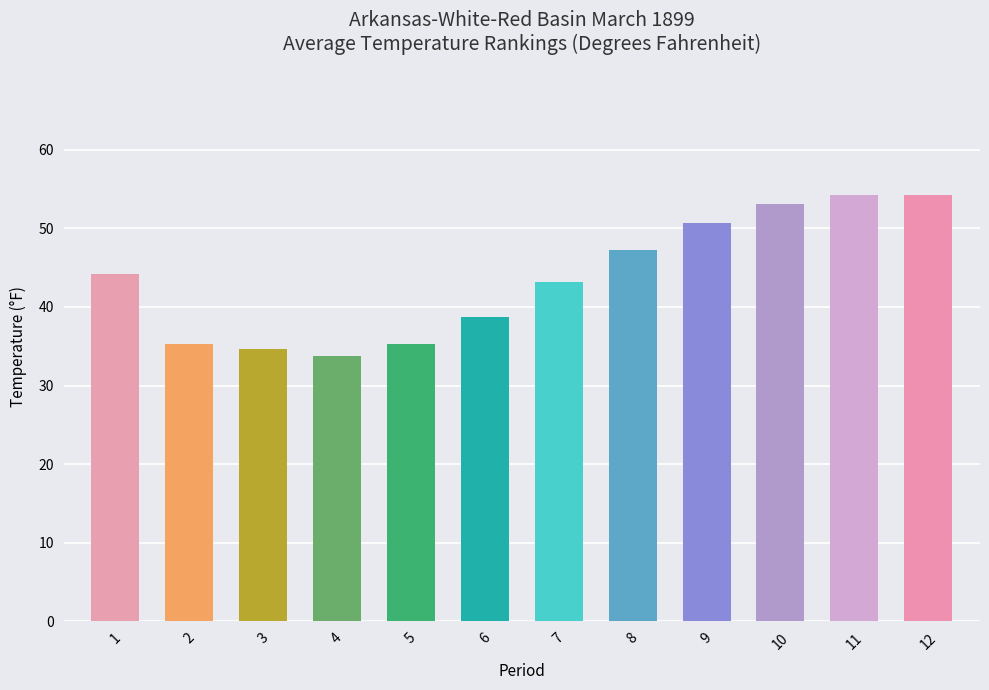

Where is the data nearest to the value 44?

1